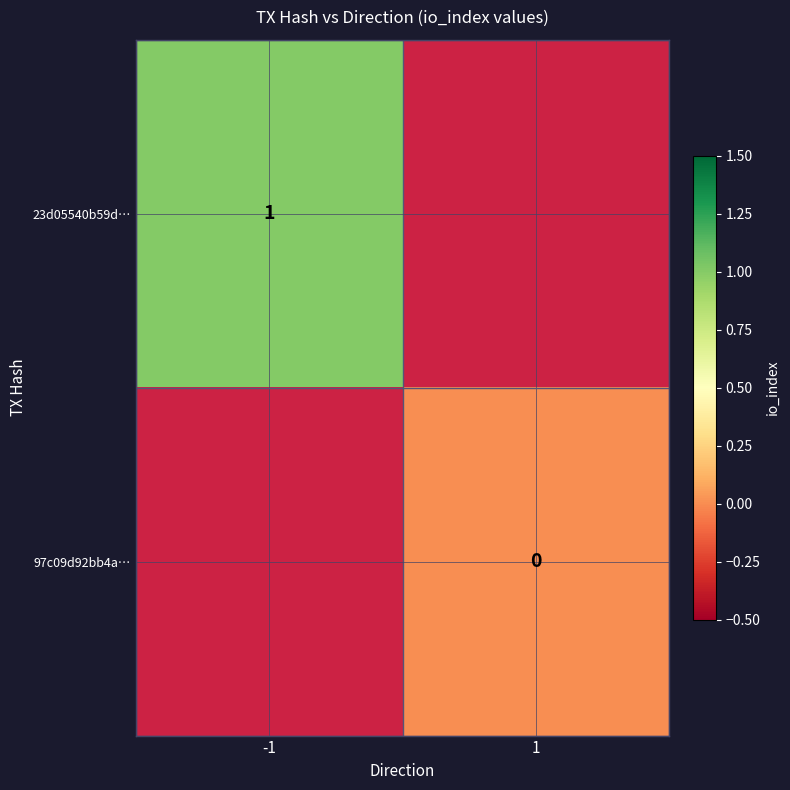

Is the value of 97c09d92bb4a… at 1 greater than the value of 23d05540b59d… at -1?

No